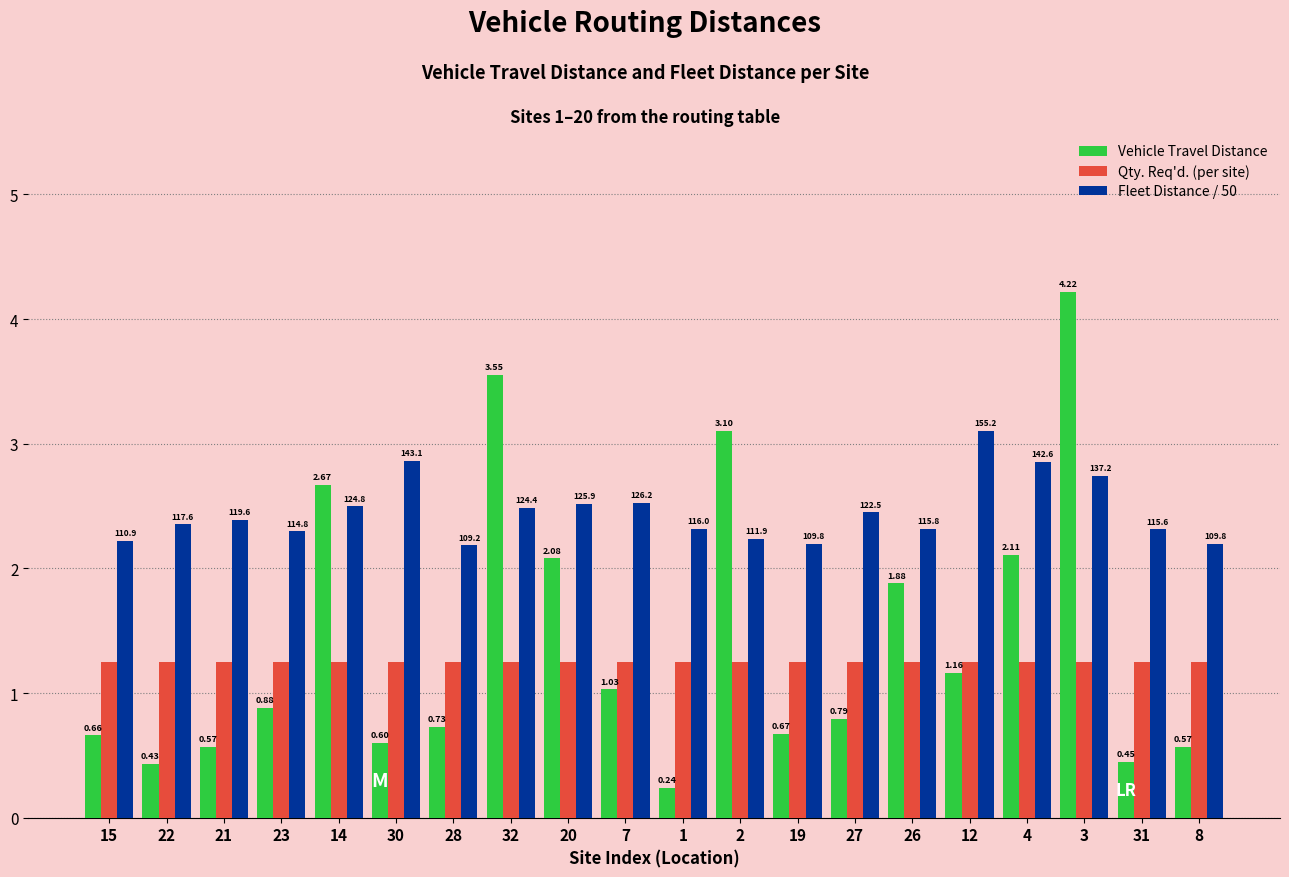

Rank the series by their maximum value, from highest to lowest.

Vehicle Travel Distance, Fleet Distance / 50, Qty. Req'd. (per site)